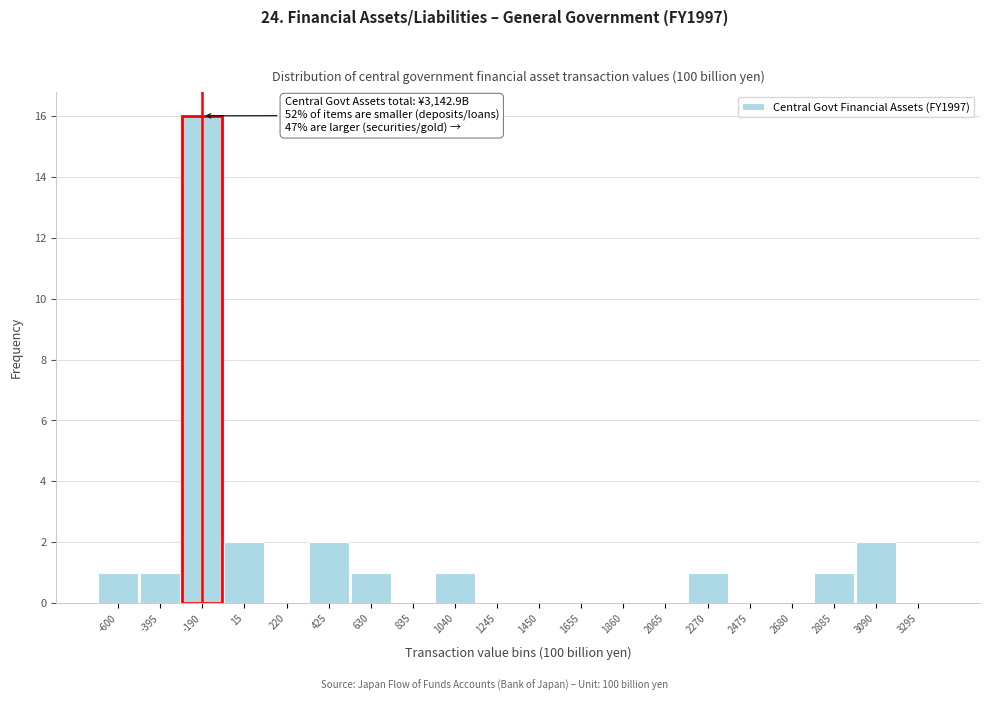

Reading left to right, extract all data points from this chart.

-600=1	-395=1	-190=16	15=2	220=0	425=2	630=1	835=0	1040=1	1245=0	1450=0	1655=0	1860=0	2065=0	2270=1	2475=0	2680=0	2885=1	3090=2	3295=0